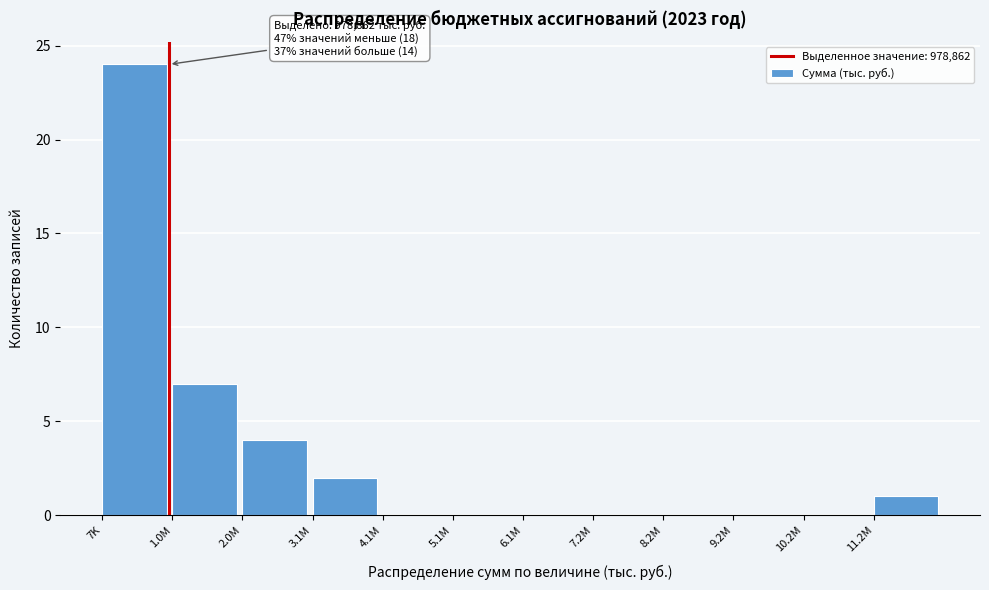

Reading left to right, what are all the values shown in this chart?

7K=24	1.0M=7	2.0M=4	3.1M=2	4.1M=0	5.1M=0	6.1M=0	7.2M=0	8.2M=0	9.2M=0	10.2M=0	11.2M=1